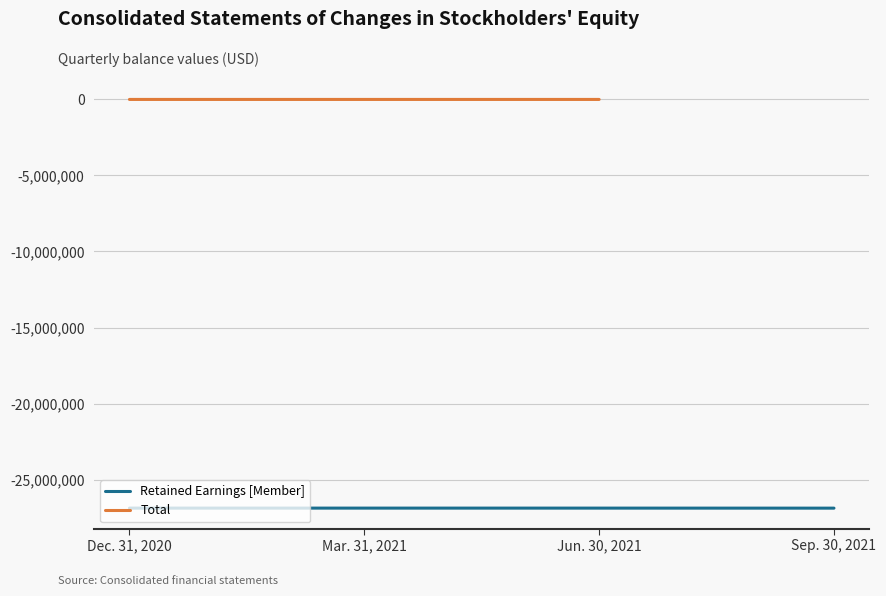

What is the greatest value displayed?

-9546.0